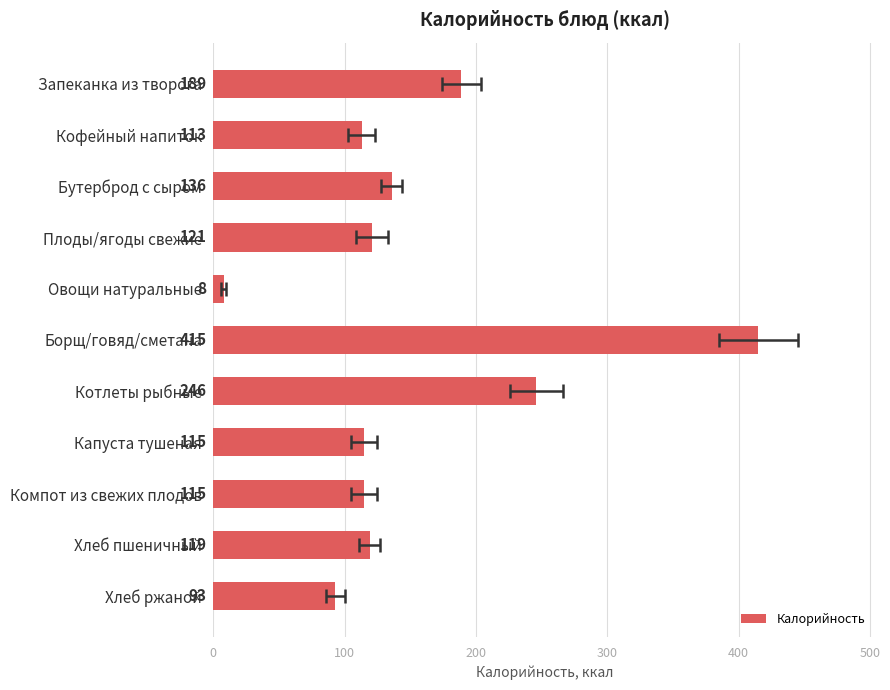

What is the greatest value displayed?

415